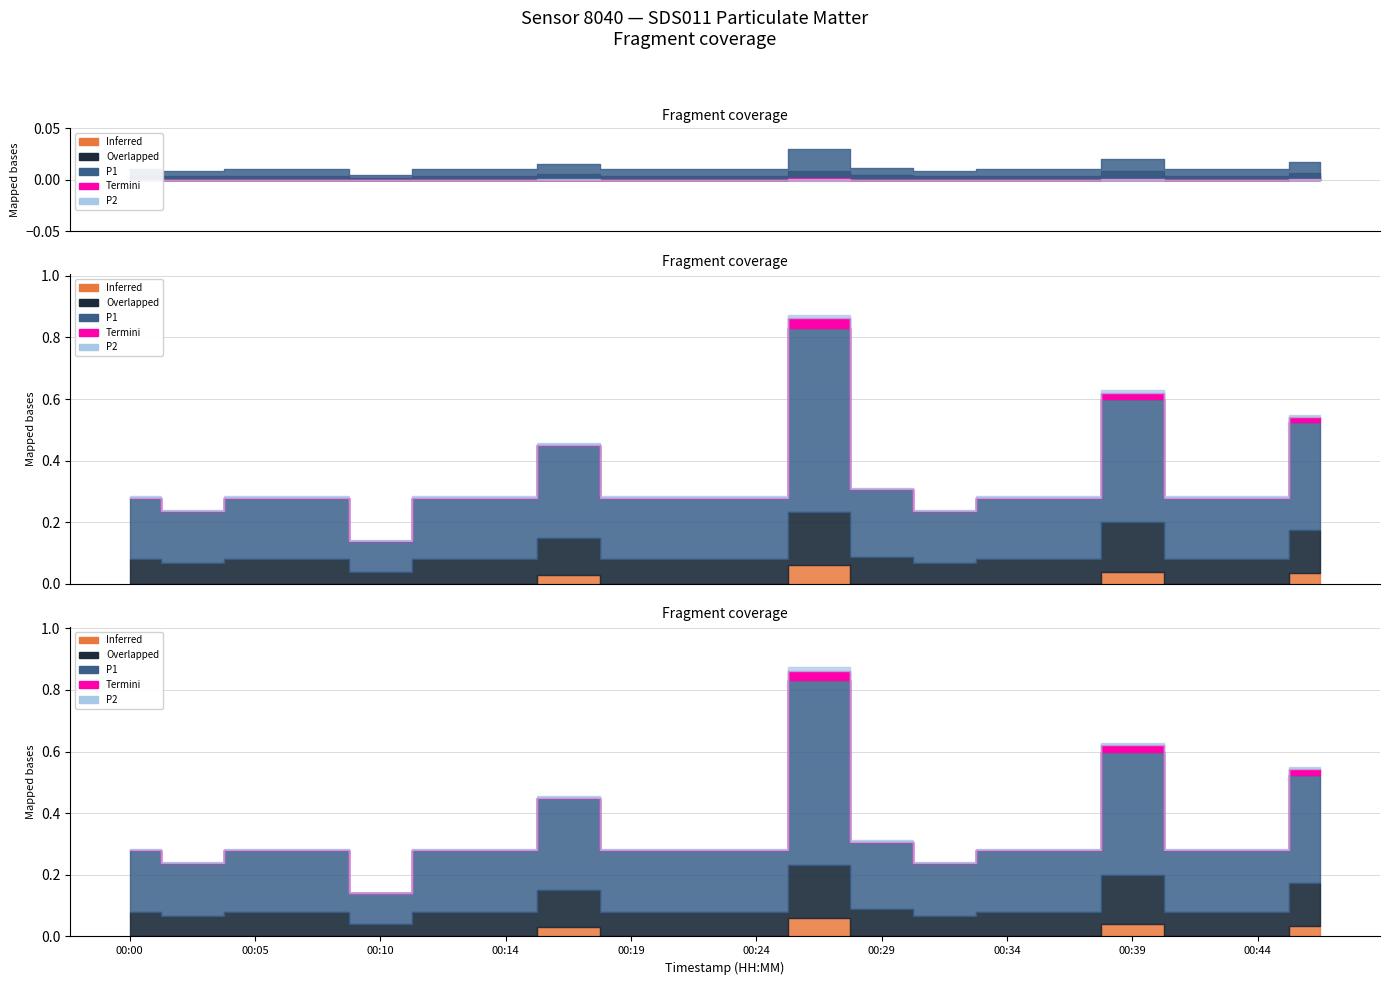

What value does the P1 series have at 00:44?

0.2